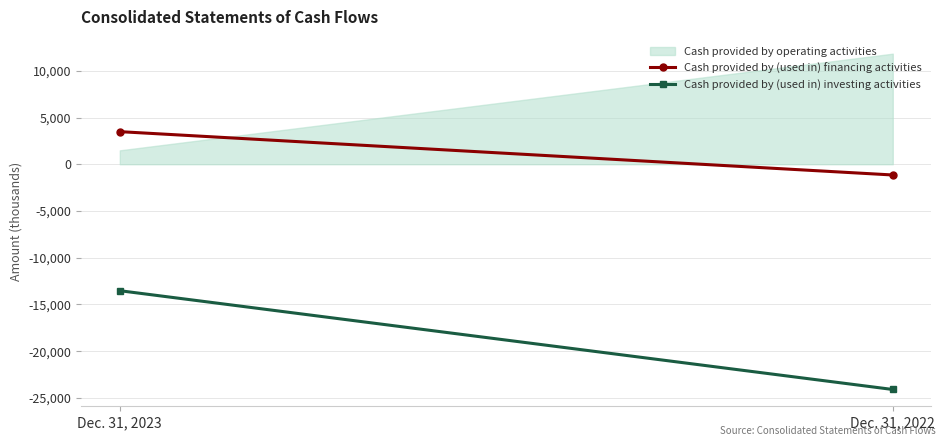

Rank the categories by value from lowest to highest.

Dec. 31, 2023, Dec. 31, 2022